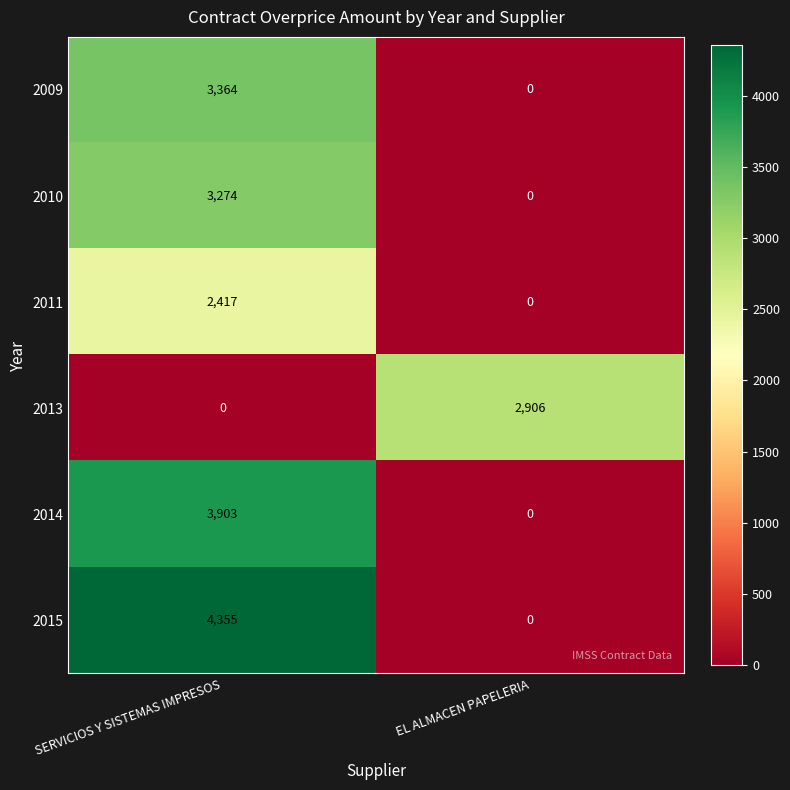

Between SERVICIOS Y SISTEMAS IMPRESOS and EL ALMACEN PAPELERIA, which series saw the biggest shift?

2015